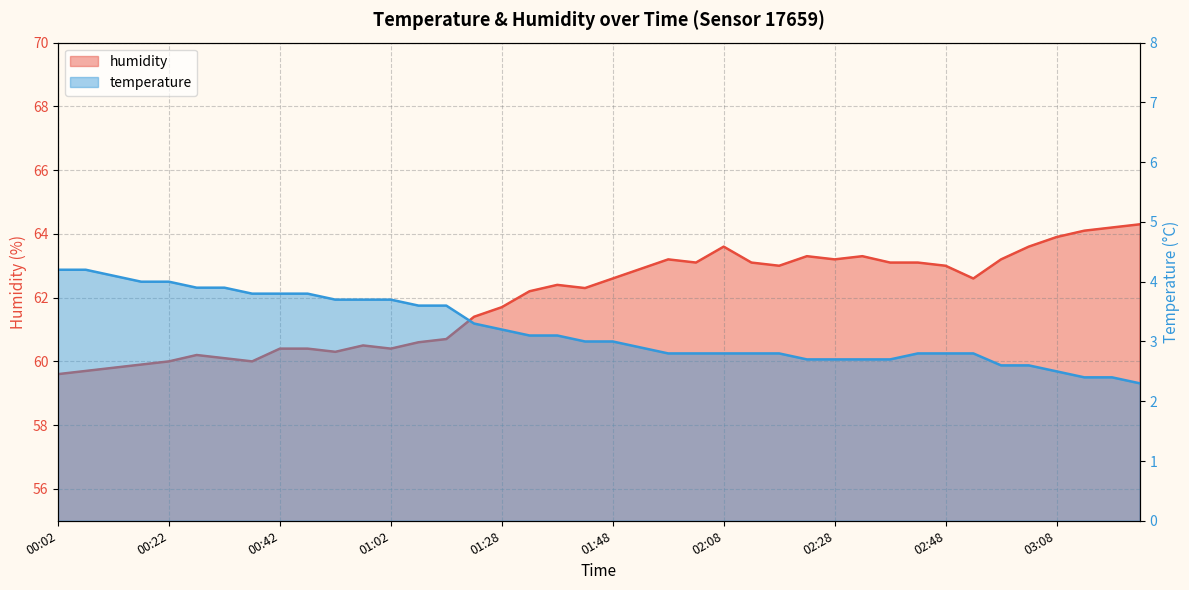

True or false: humidity has a value of 62.2 at 01:33.

True